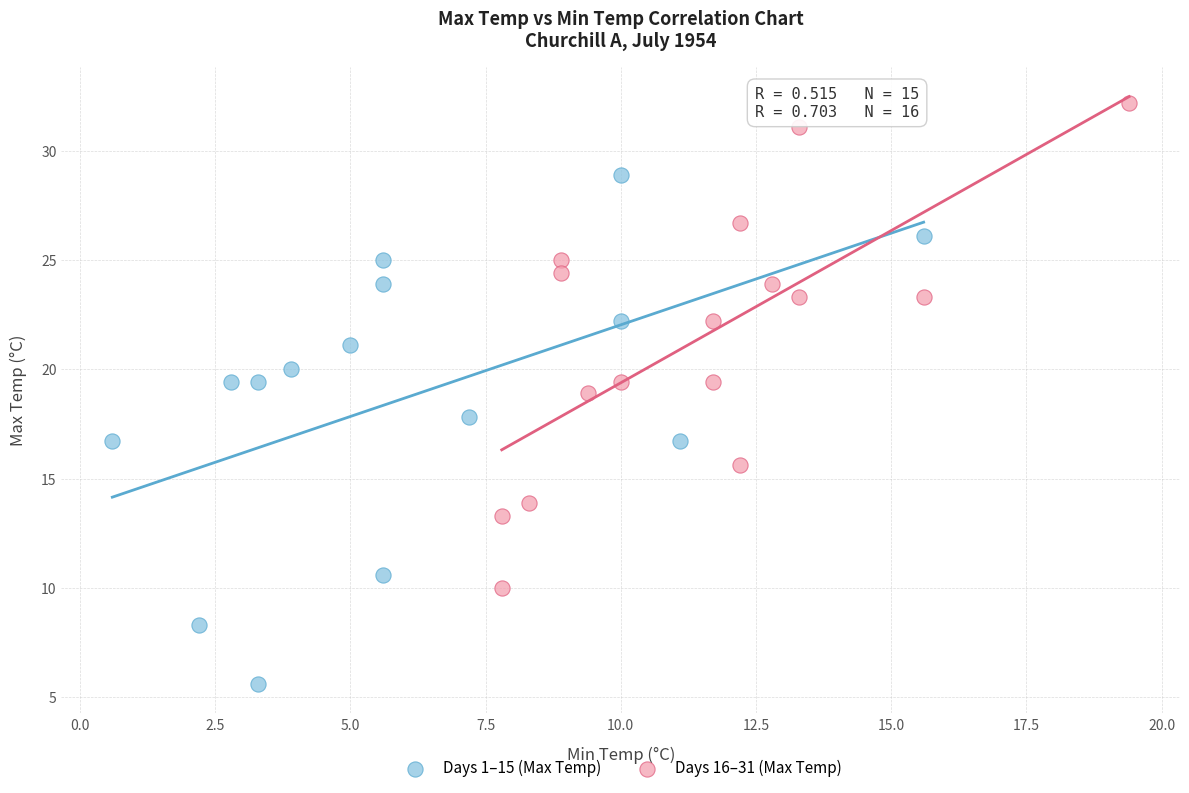

Which series reaches the minimum Y coordinate?

Days 1–15 (Max Temp)